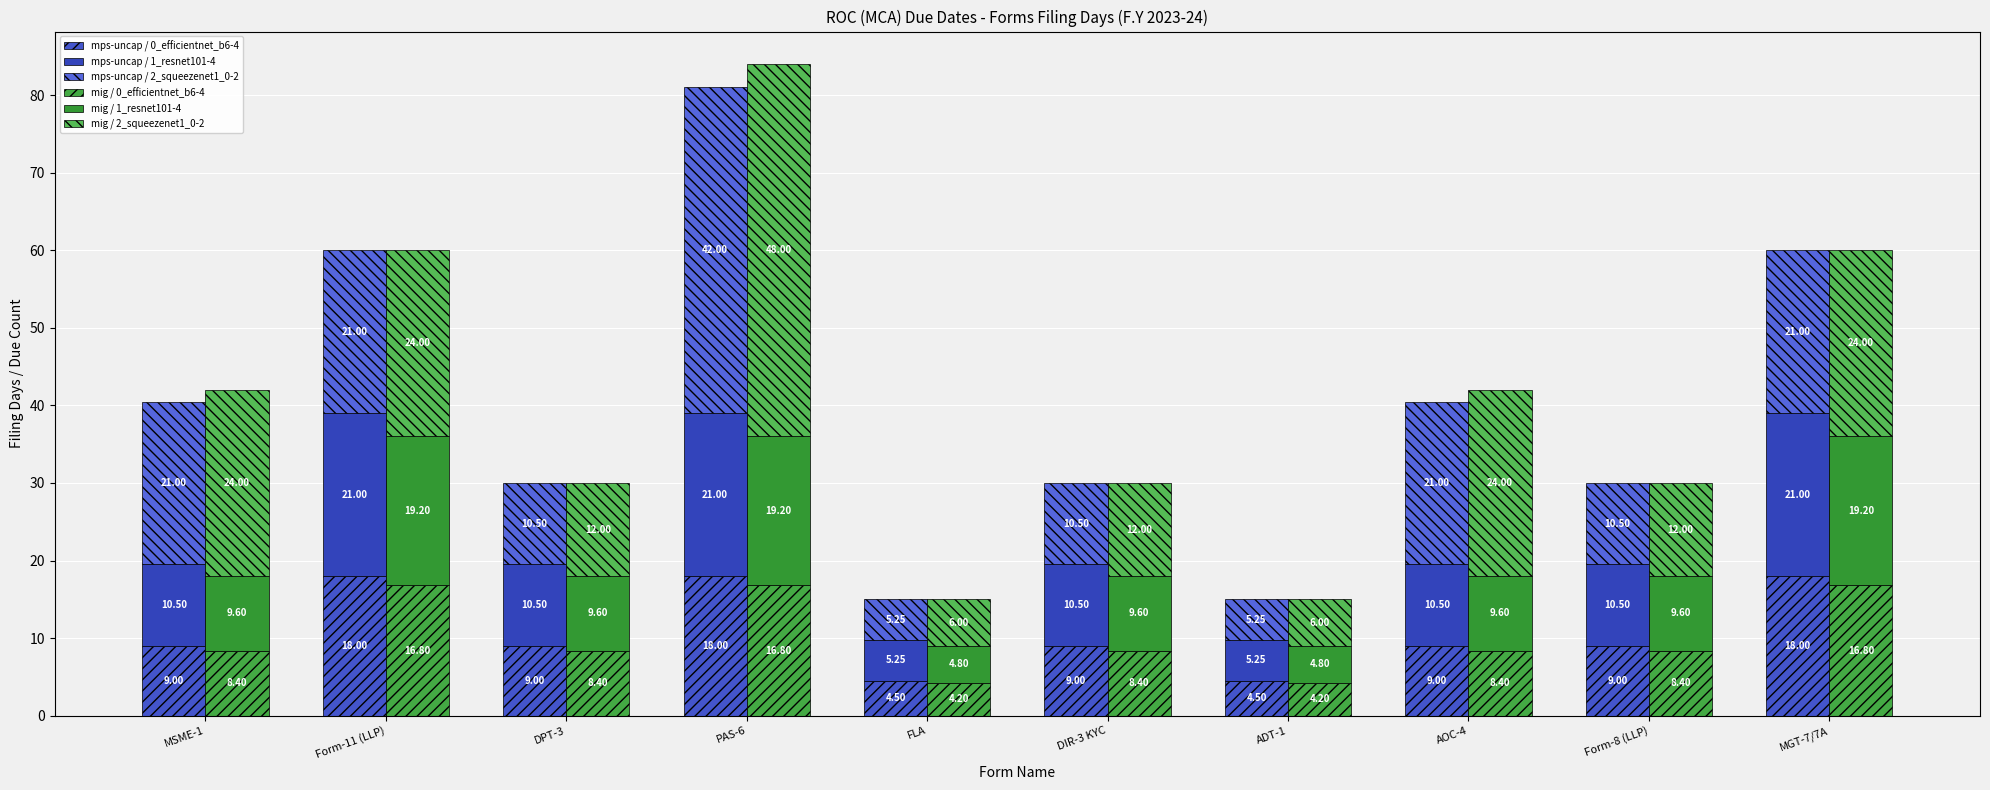

Reading left to right, what are all the values shown in this chart?

mps-uncap / 0_efficientnet_b6-4: MSME-1=9.0	Form-11 (LLP)=18.0	DPT-3=9.0	PAS-6=18.0	FLA=4.5	DIR-3 KYC=9.0	ADT-1=4.5	AOC-4=9.0	Form-8 (LLP)=9.0	MGT-7/7A=18.0
mps-uncap / 1_resnet101-4: MSME-1=10.5	Form-11 (LLP)=21.0	DPT-3=10.5	PAS-6=21.0	FLA=5.2	DIR-3 KYC=10.5	ADT-1=5.2	AOC-4=10.5	Form-8 (LLP)=10.5	MGT-7/7A=21.0
mps-uncap / 2_squeezenet1_0-2: MSME-1=21.0	Form-11 (LLP)=21.0	DPT-3=10.5	PAS-6=42.0	FLA=5.2	DIR-3 KYC=10.5	ADT-1=5.2	AOC-4=21.0	Form-8 (LLP)=10.5	MGT-7/7A=21.0
mig / 0_efficientnet_b6-4: MSME-1=8.4	Form-11 (LLP)=16.8	DPT-3=8.4	PAS-6=16.8	FLA=4.2	DIR-3 KYC=8.4	ADT-1=4.2	AOC-4=8.4	Form-8 (LLP)=8.4	MGT-7/7A=16.8
mig / 1_resnet101-4: MSME-1=9.6	Form-11 (LLP)=19.2	DPT-3=9.6	PAS-6=19.2	FLA=4.8	DIR-3 KYC=9.6	ADT-1=4.8	AOC-4=9.6	Form-8 (LLP)=9.6	MGT-7/7A=19.2
mig / 2_squeezenet1_0-2: MSME-1=24.0	Form-11 (LLP)=24.0	DPT-3=12.0	PAS-6=48.0	FLA=6.0	DIR-3 KYC=12.0	ADT-1=6.0	AOC-4=24.0	Form-8 (LLP)=12.0	MGT-7/7A=24.0